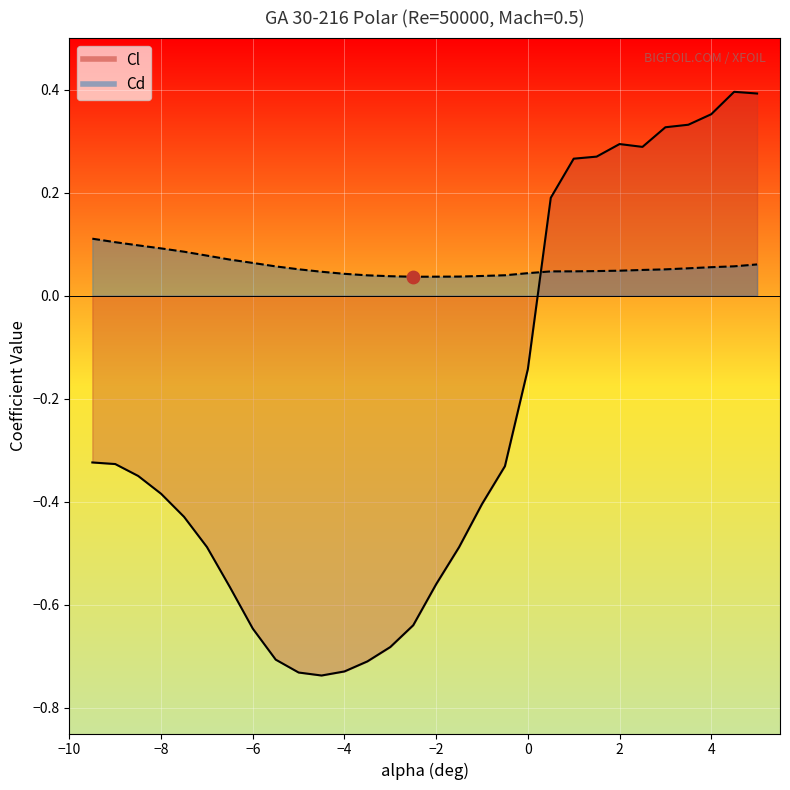

Is the value of Cl (line) at 0 greater than the value of Cd (line) at 23?

No